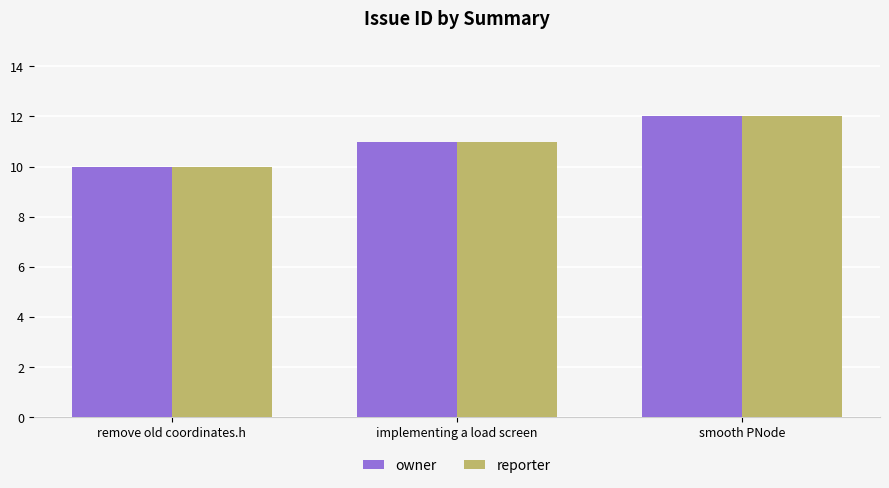

What is the label of the 3rd bar from the left?

smooth PNode